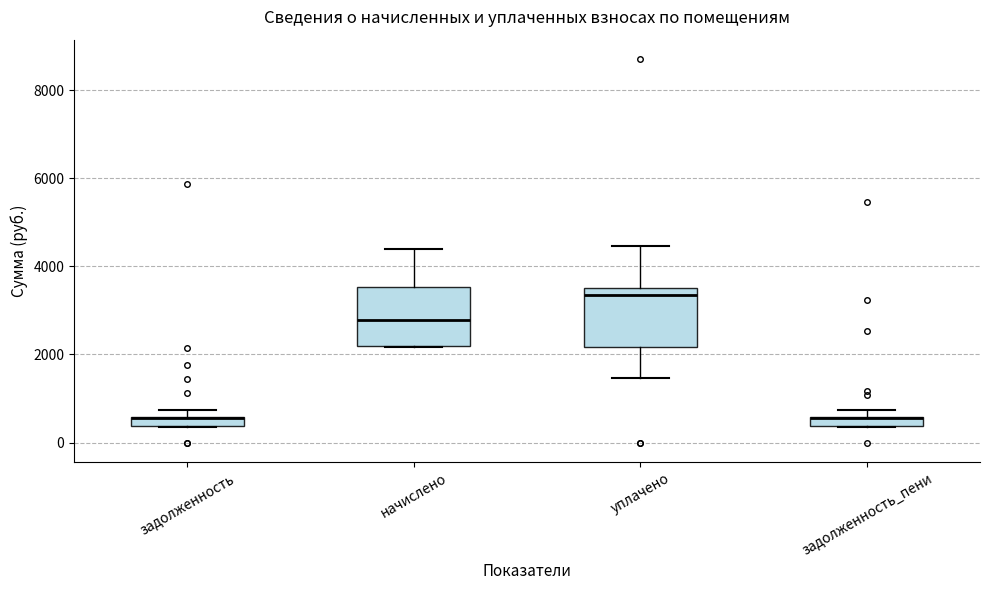

Where is the upper edge of the box for задолженность on the y-axis? The values are not printed on the chart, so give them approximately, as read against the axis.

600